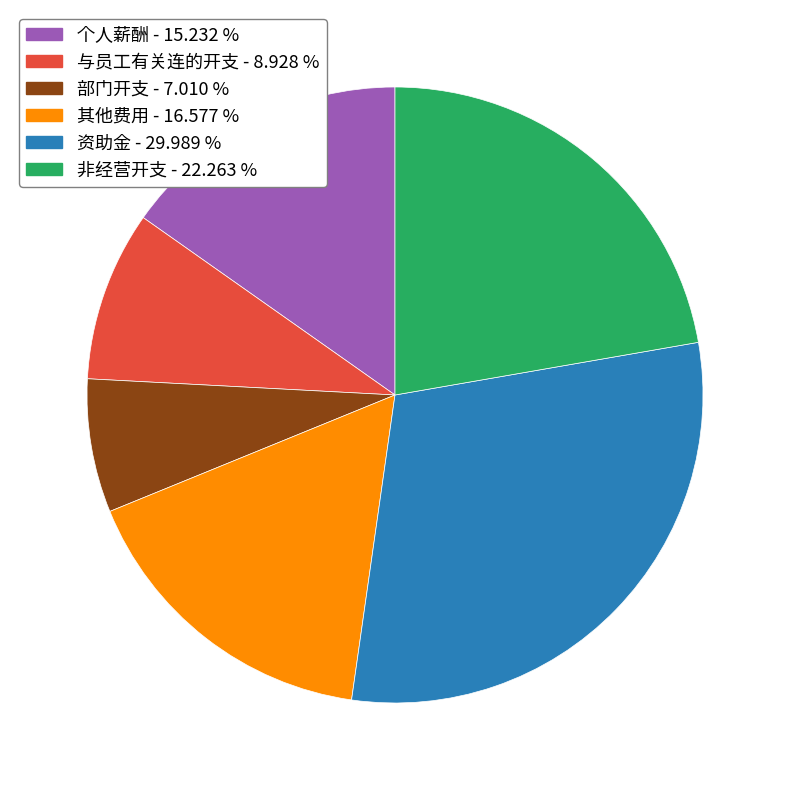

Is the sum of 部门开支 - 7.010 % and 个人薪酬 - 15.232 % greater than half?

No